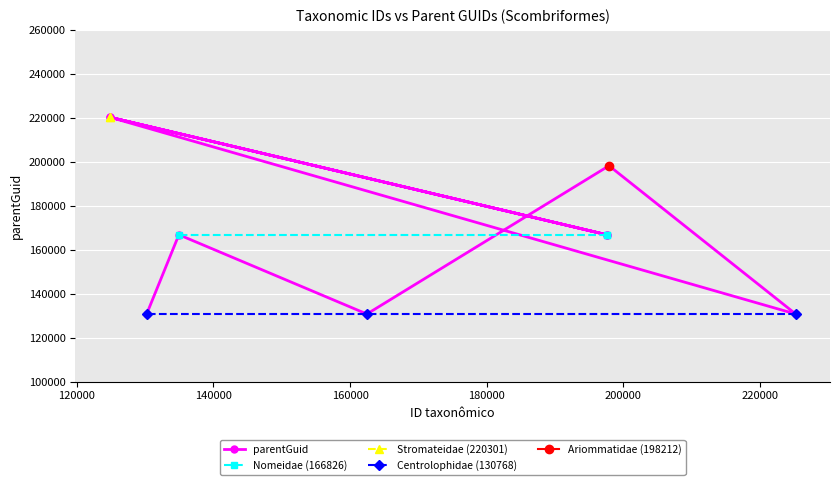

What is the label of the 8th point from the left?

134946